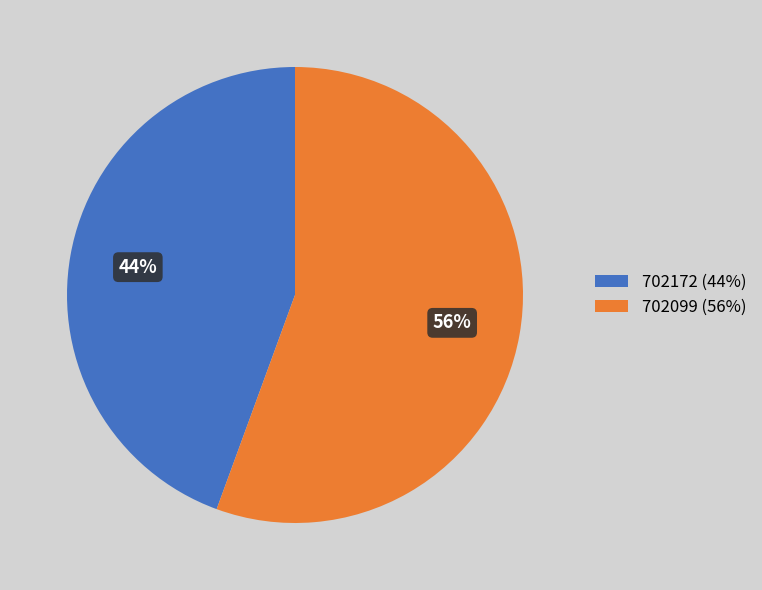

Which has a higher value, 702172 or 702099?

702099